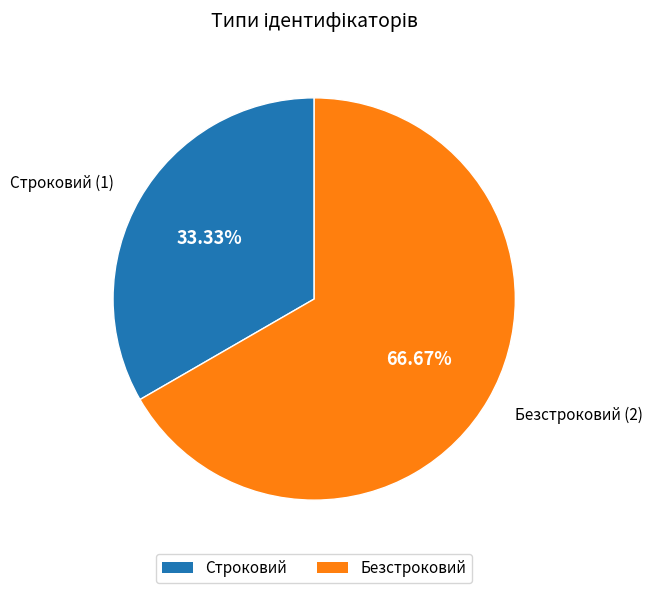

To the nearest percent, what is the difference between the largest and smallest slice percentages?

33%